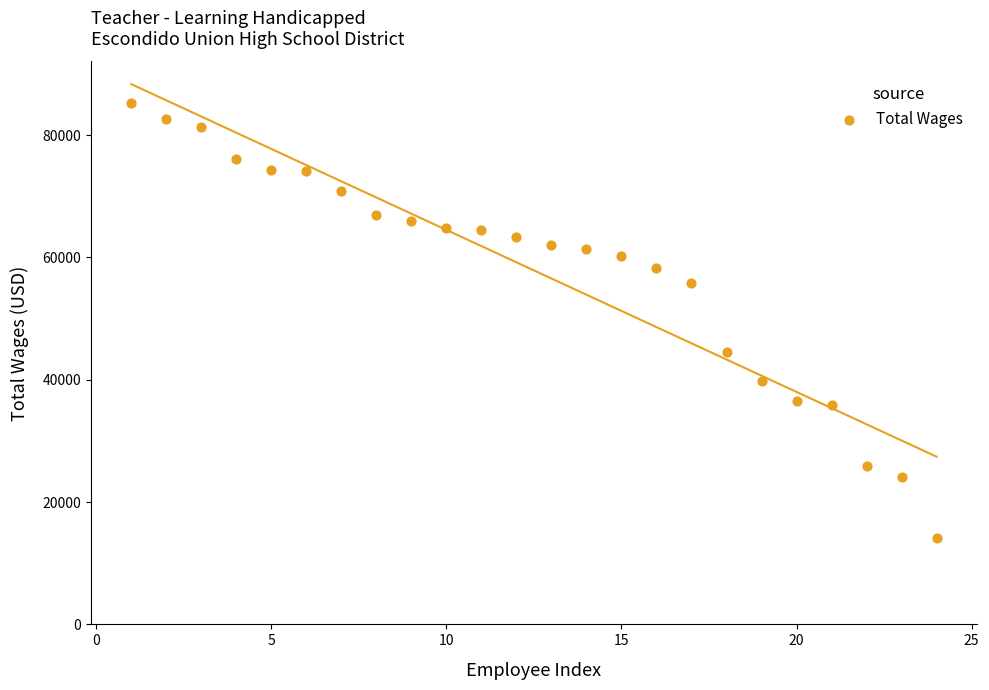

Count the number of points in this scatter plot.

24